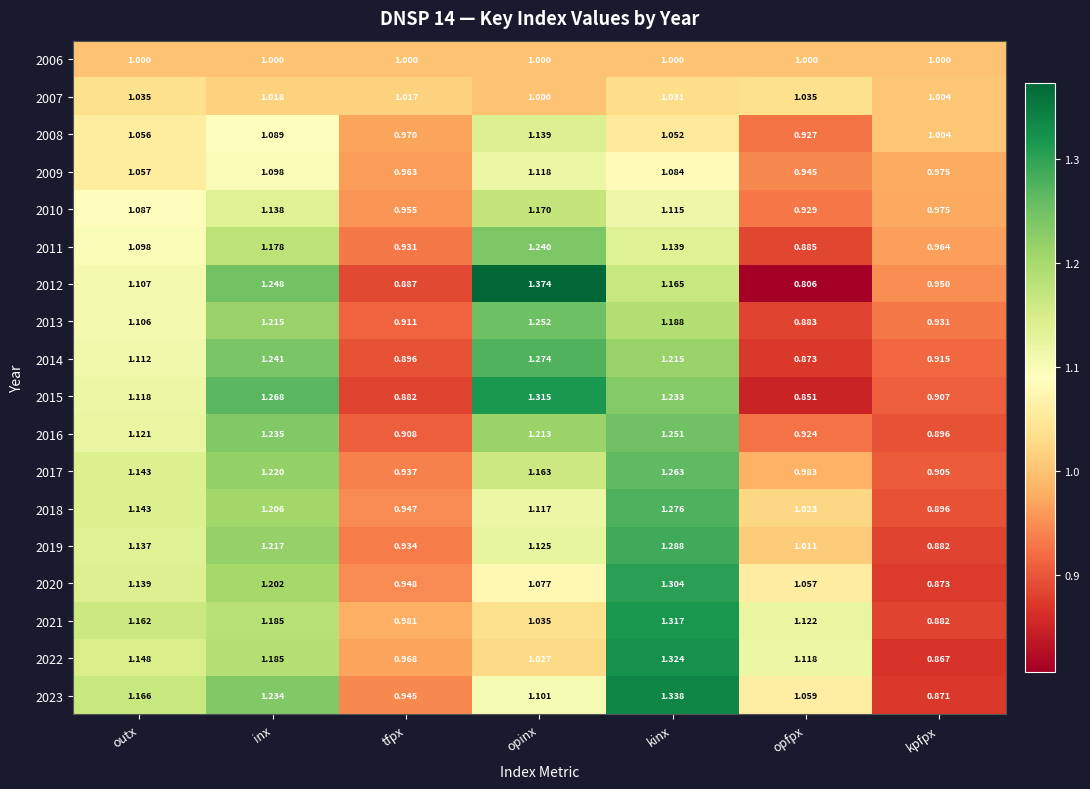

Between outx and inx, which series saw the biggest shift?

2015